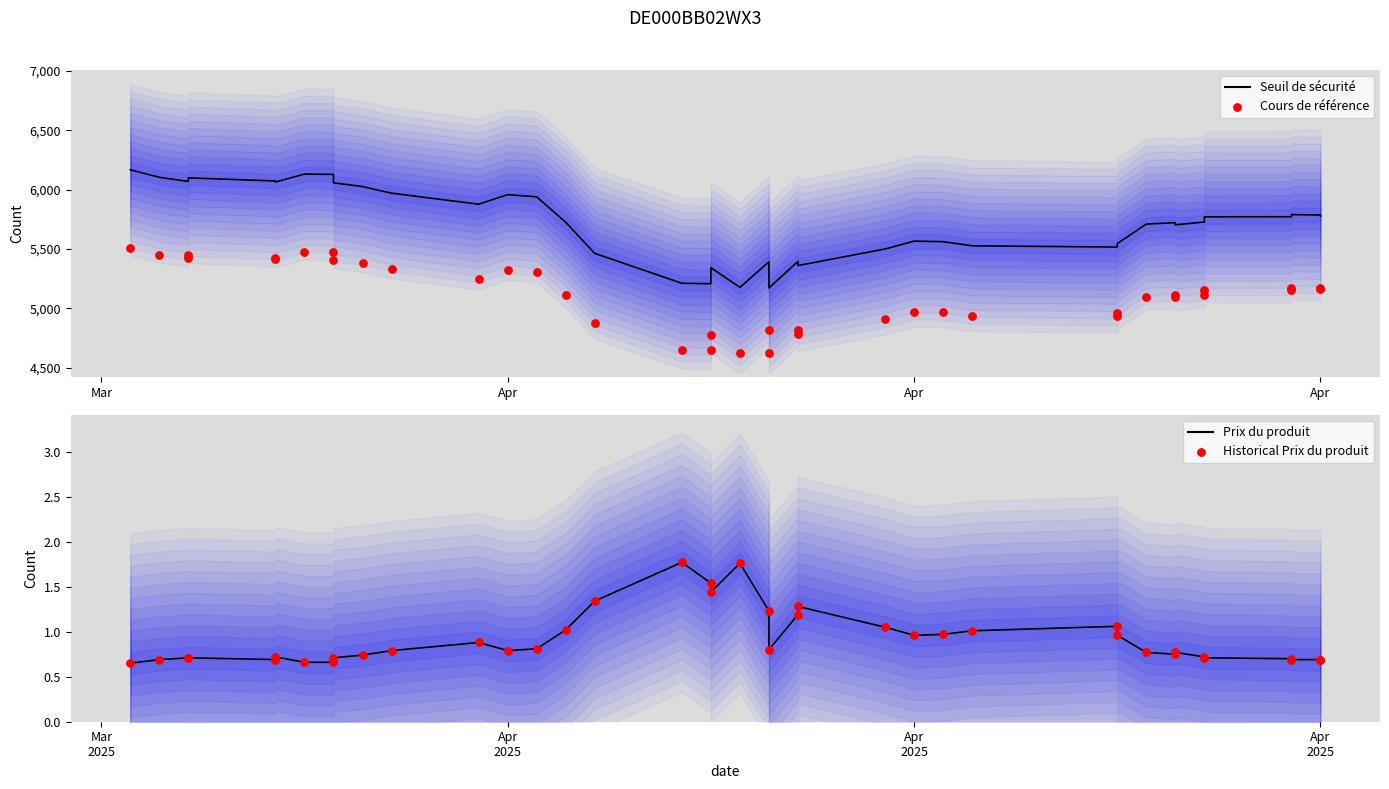

Which series has the largest Y range (max minus min)?

Seuil de sécurité